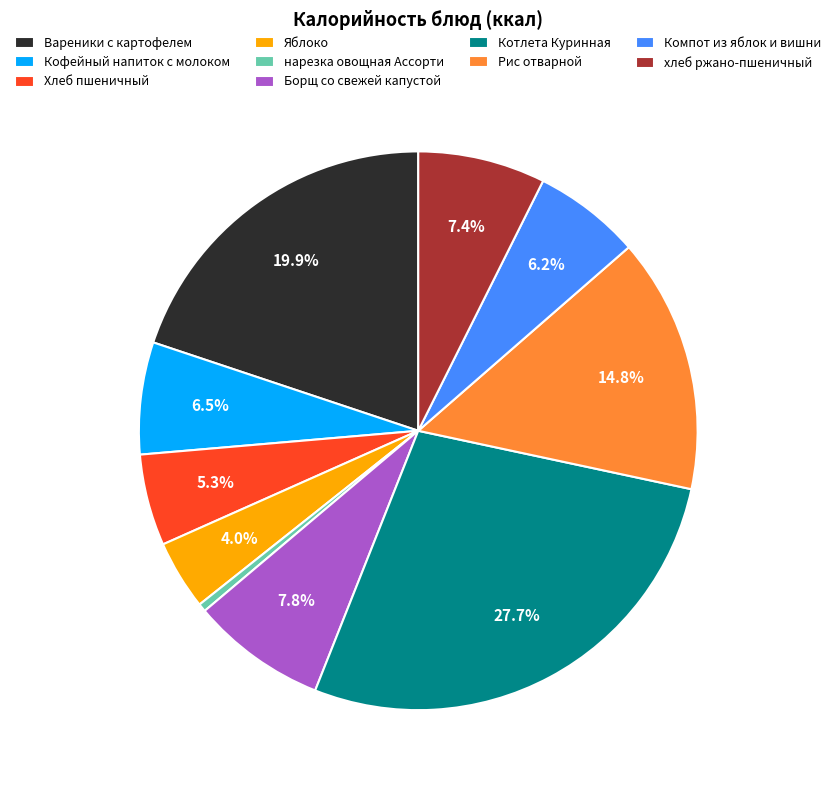

Which slice is the largest?

Котлета Куринная